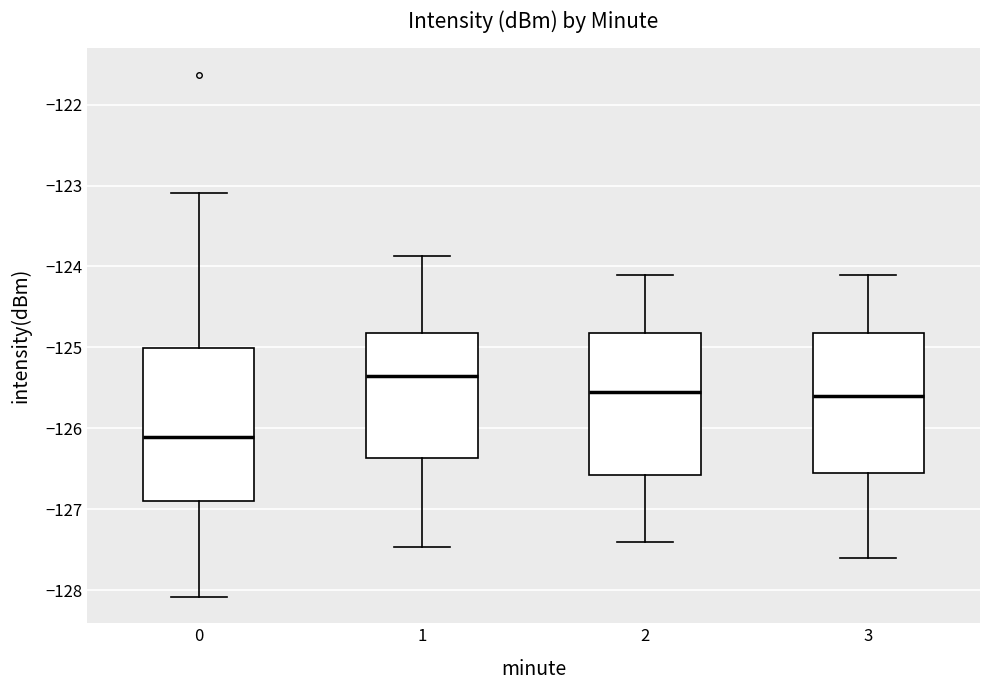

Reading left to right, transcribe this box plot: for each box, give where its median line is, the range the box spans, and where its two whiskers end, as read against the y-axis. The values are not printed on the chart, so give them approximately, as read against the axis.

0: median -126.1, box -126.9 to -125.0, whiskers -128.1 to -123.1
1: median -125.3, box -126.4 to -124.8, whiskers -127.5 to -123.9
2: median -125.5, box -126.6 to -124.8, whiskers -127.4 to -124.1
3: median -125.6, box -126.5 to -124.8, whiskers -127.6 to -124.1